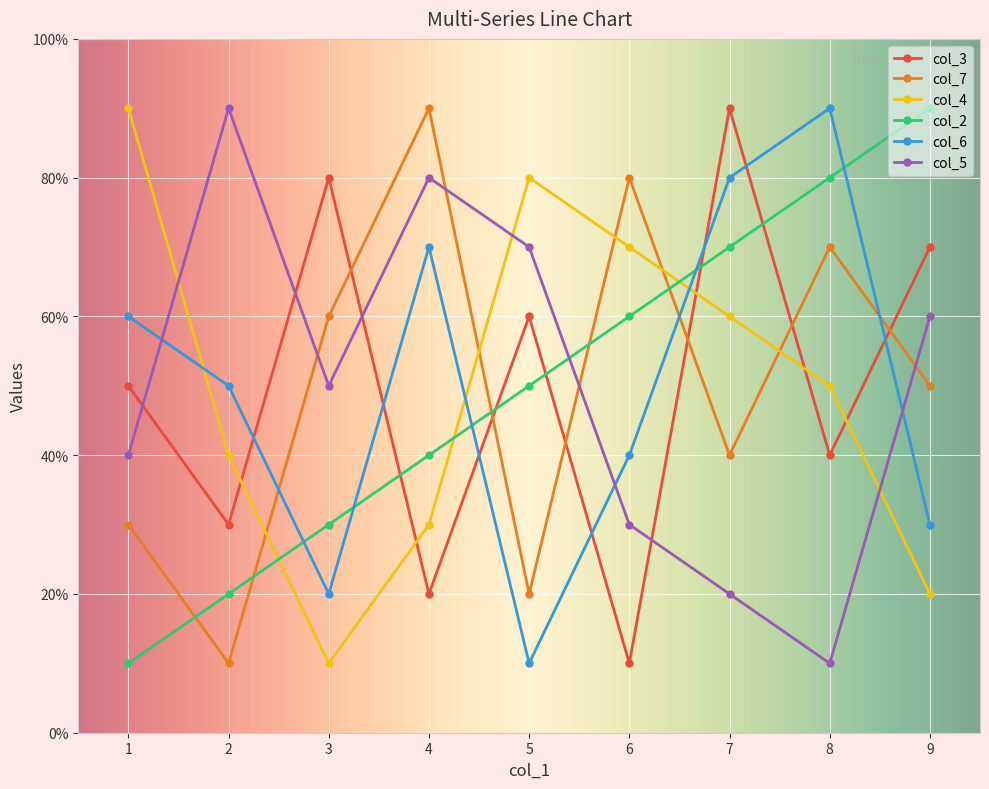

Rank the series at 6 from lowest to highest value.

col_3, col_5, col_6, col_2, col_4, col_7